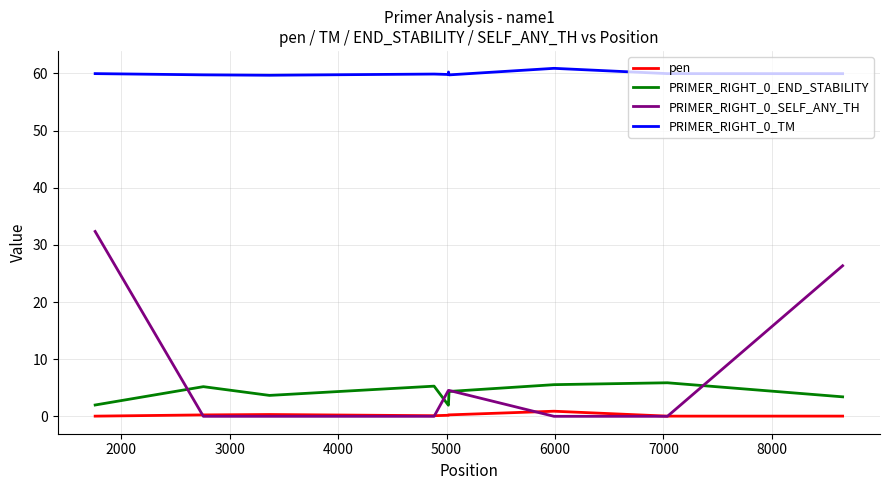

True or false: PRIMER_RIGHT_0_TM and PRIMER_RIGHT_0_END_STABILITY intersect in this chart.

False